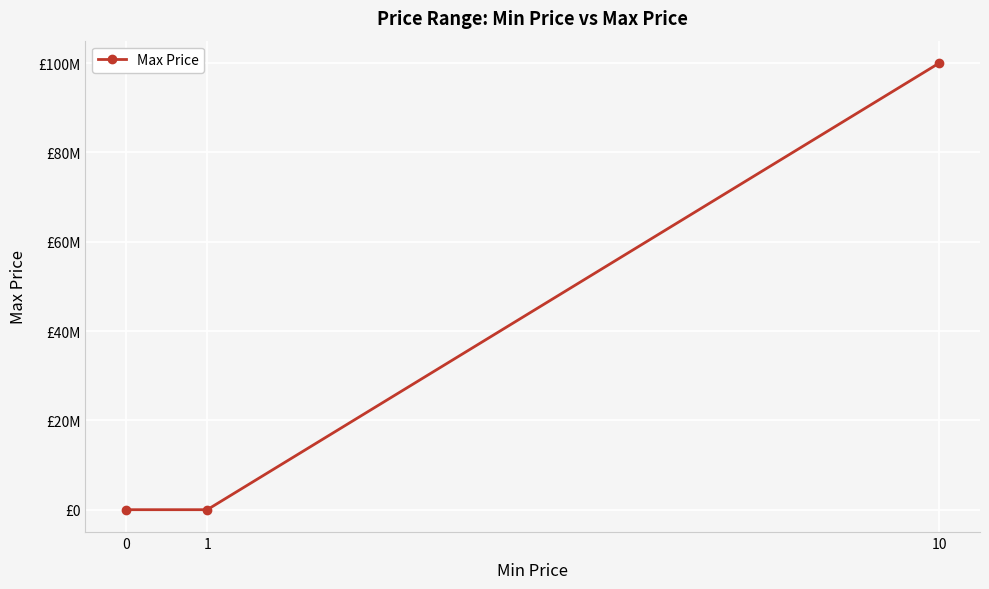

What is the value of the 2nd point from the left?

100